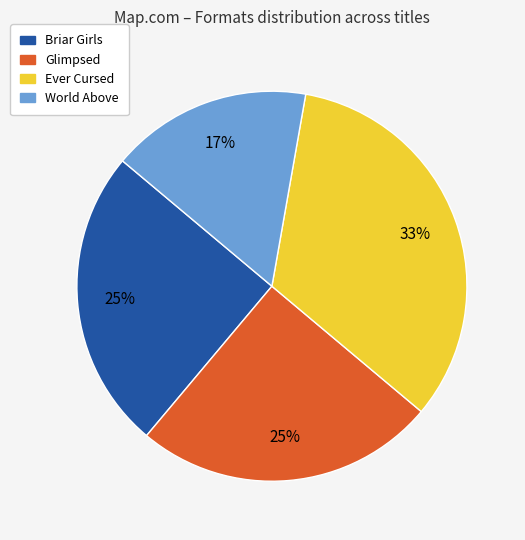

How many slices are in this pie chart?

4